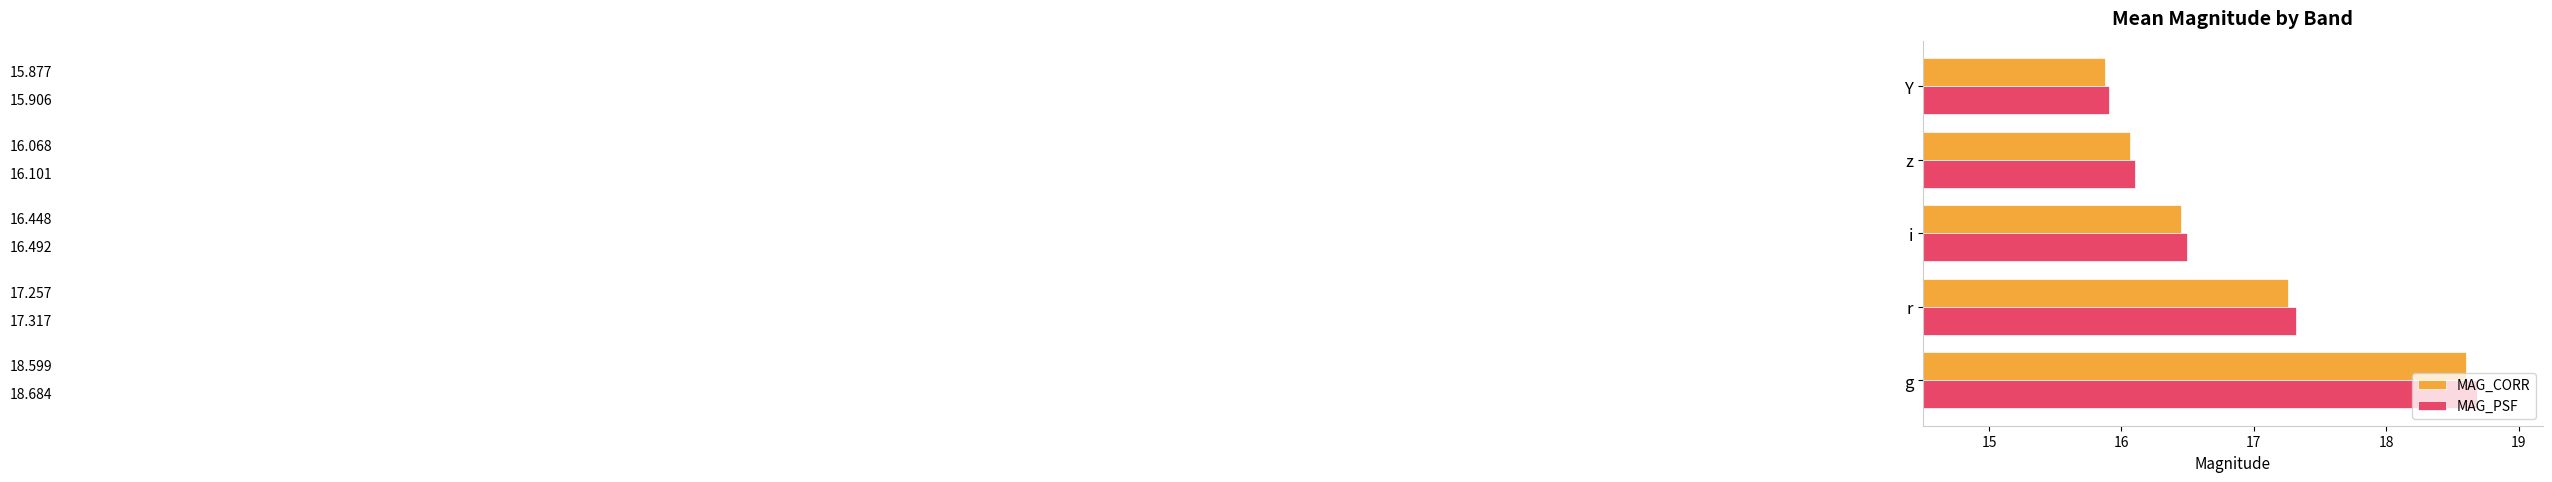

What is the difference between the maximum and minimum values in the MAG_PSF series?

2.8